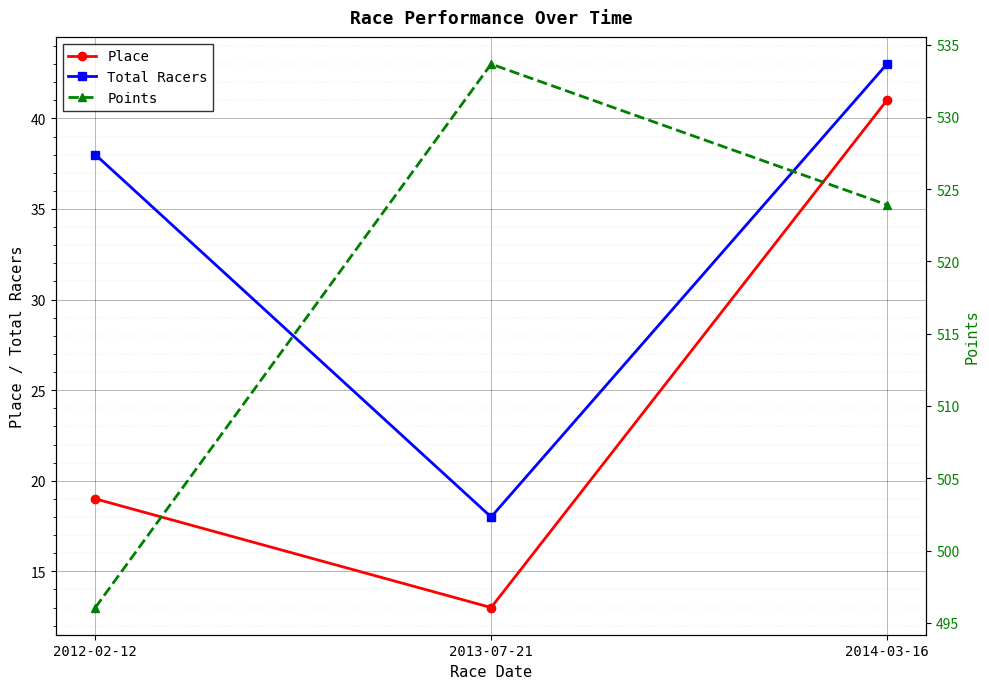

What is the sum of the Points values at 2014-03-16 and 2012-02-12?

1020.0